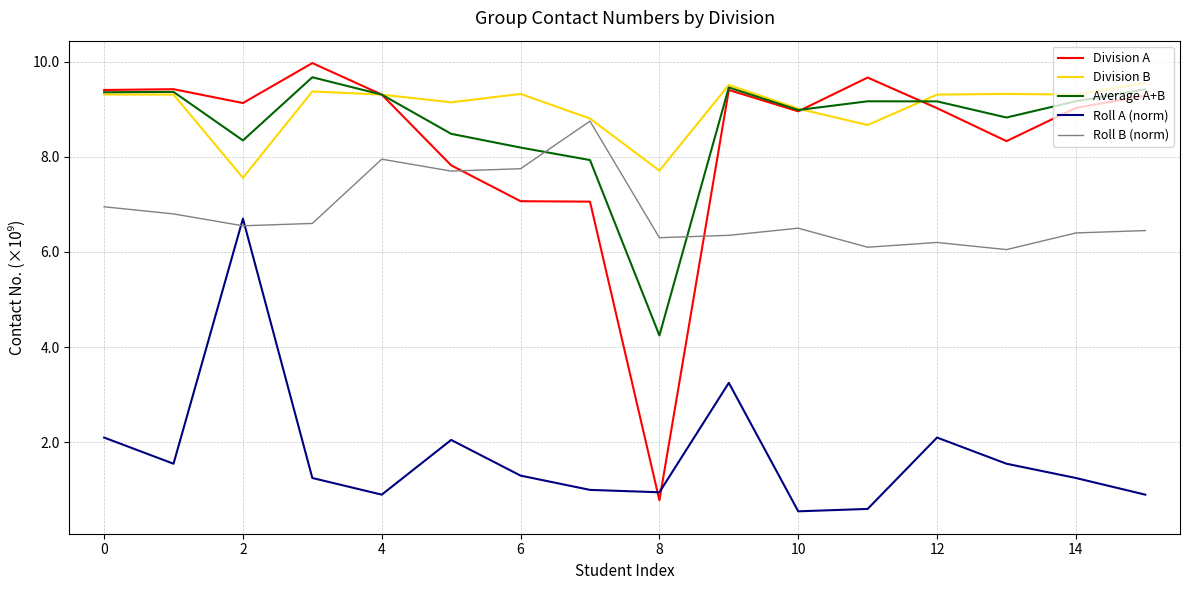

What is the maximum value for Average A+B?

9.7